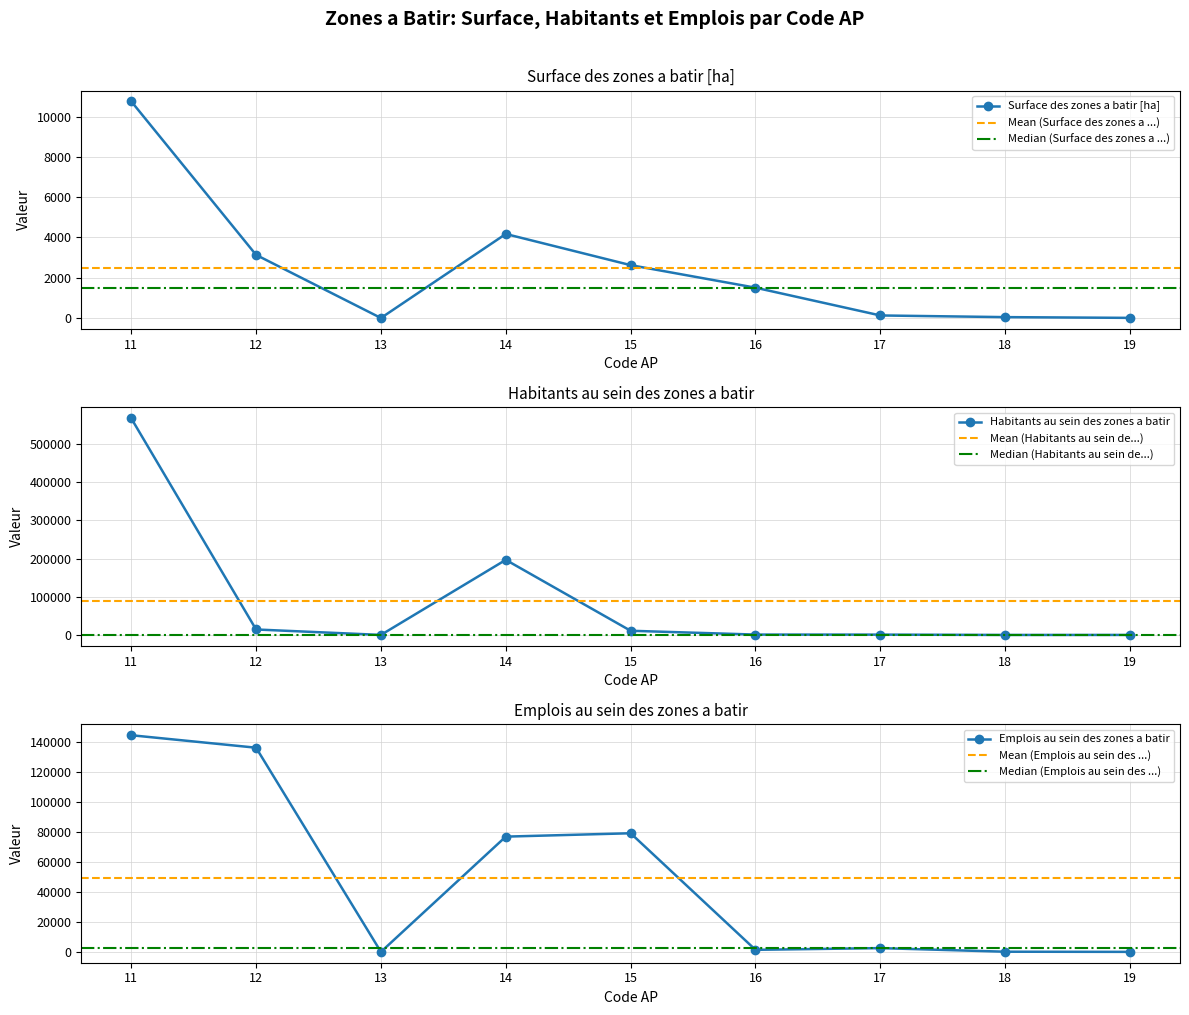

Does the chart display data point markers on the line(s)?

Yes